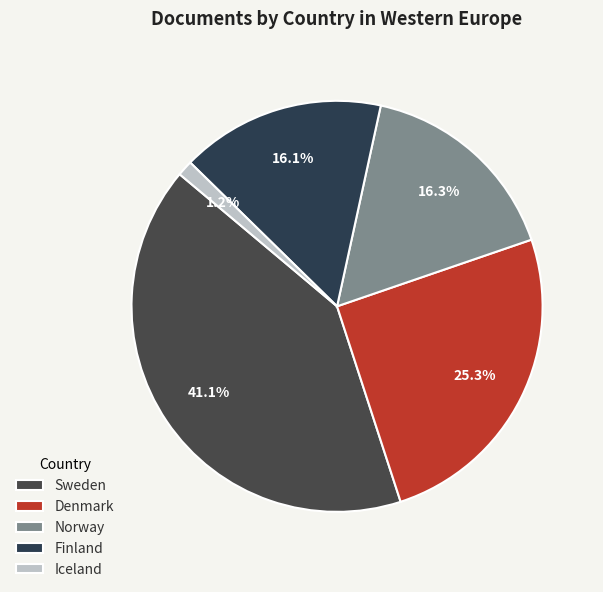

What is the change in value from Sweden to Iceland?

-1471